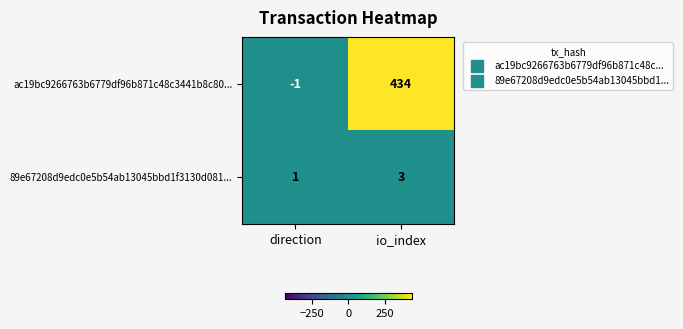

What is the maximum value shown in the chart?

434